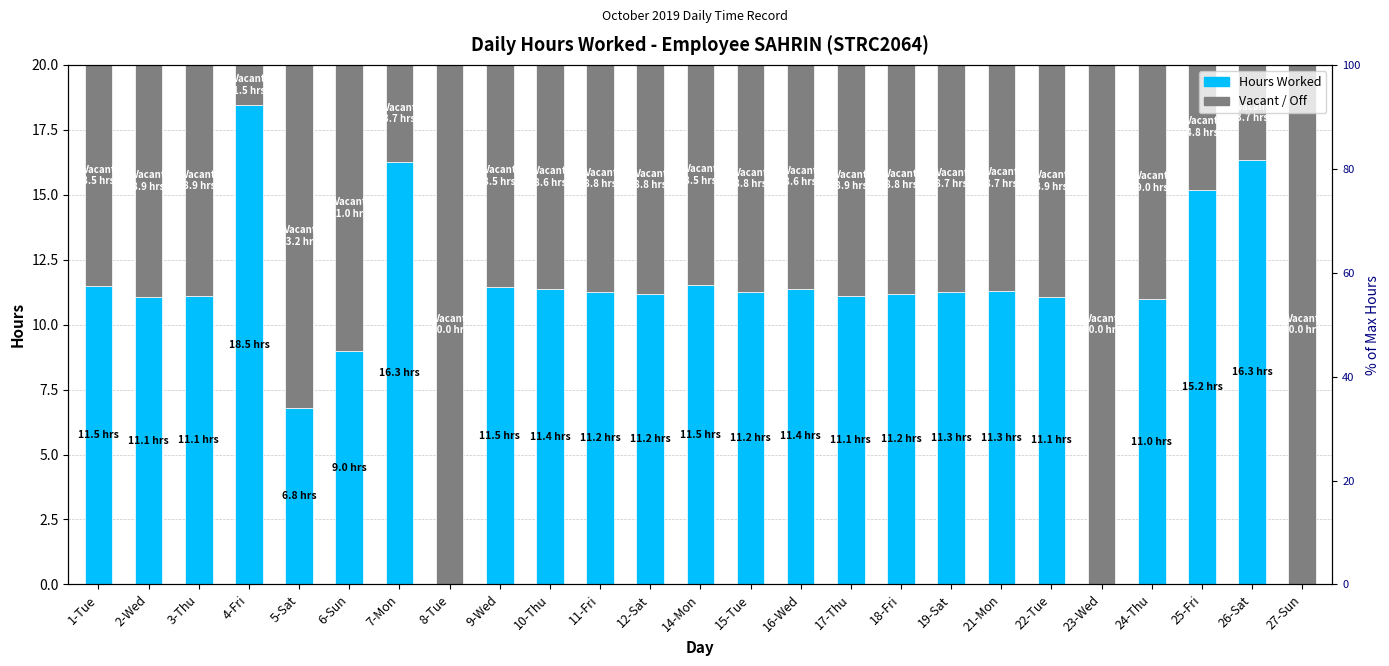

Does the chart contain any negative values?

No